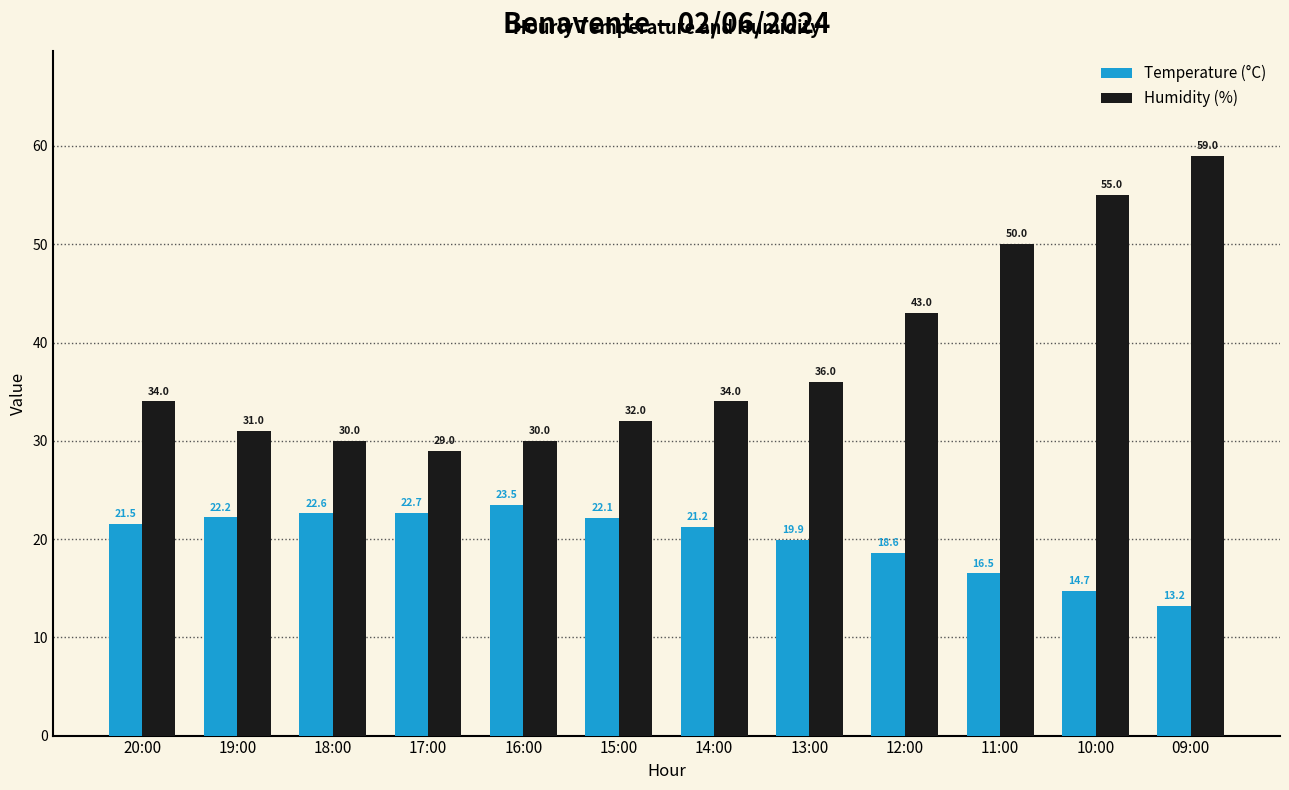

The Humidity (%) series shows 30.0 at 18:00. True or false?

True